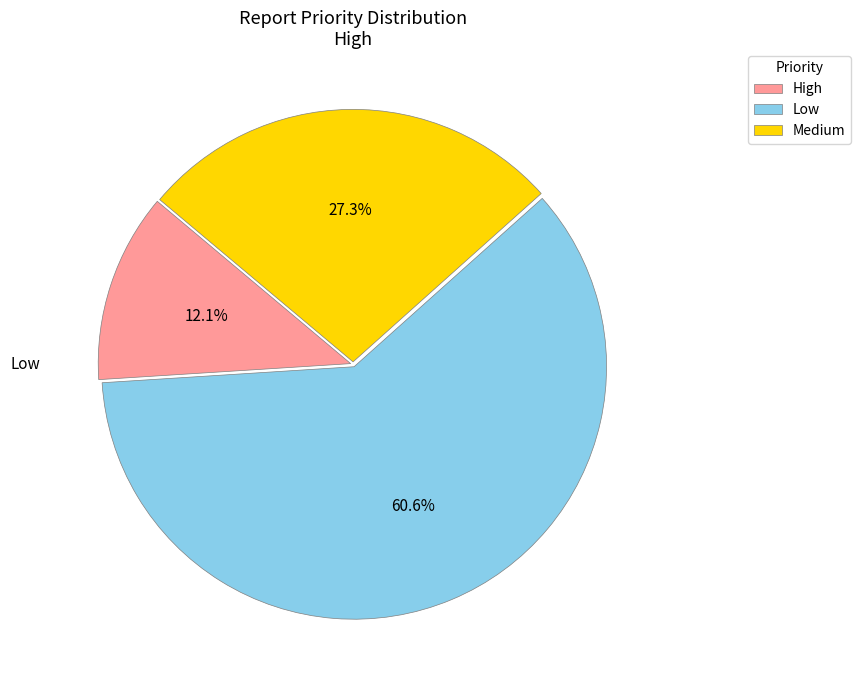

Is there any slice that represents more than half of the pie?

Yes